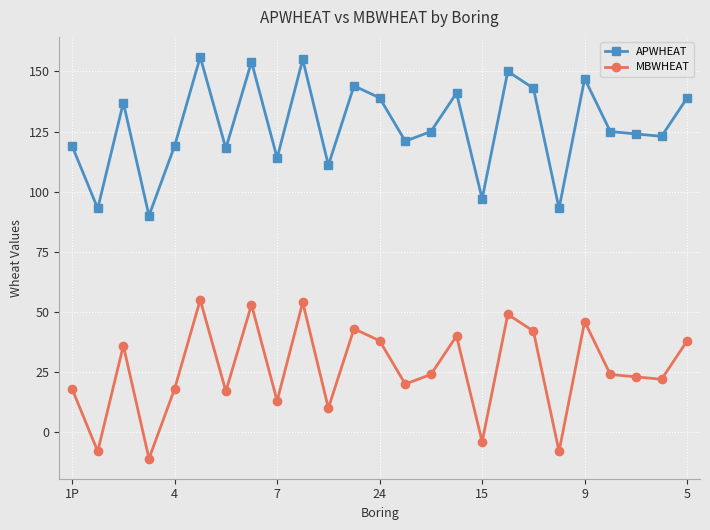

True or false: MBWHEAT and APWHEAT intersect in this chart.

False